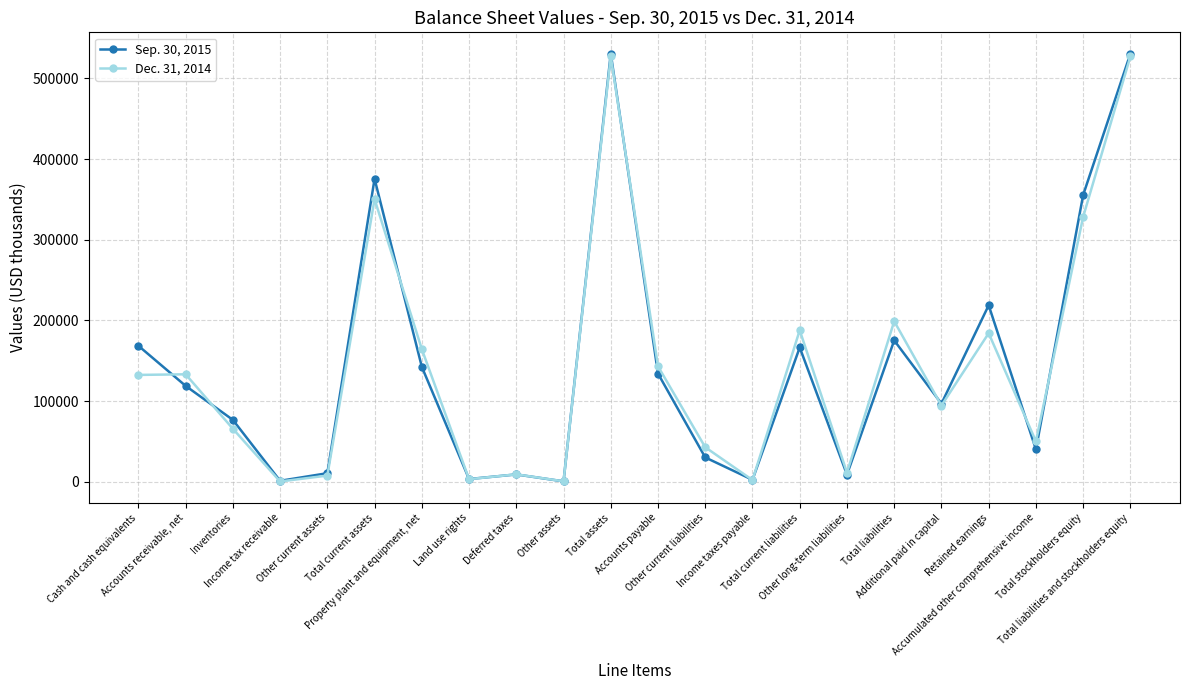

Which series has the largest range (max minus min)?

Sep. 30, 2015